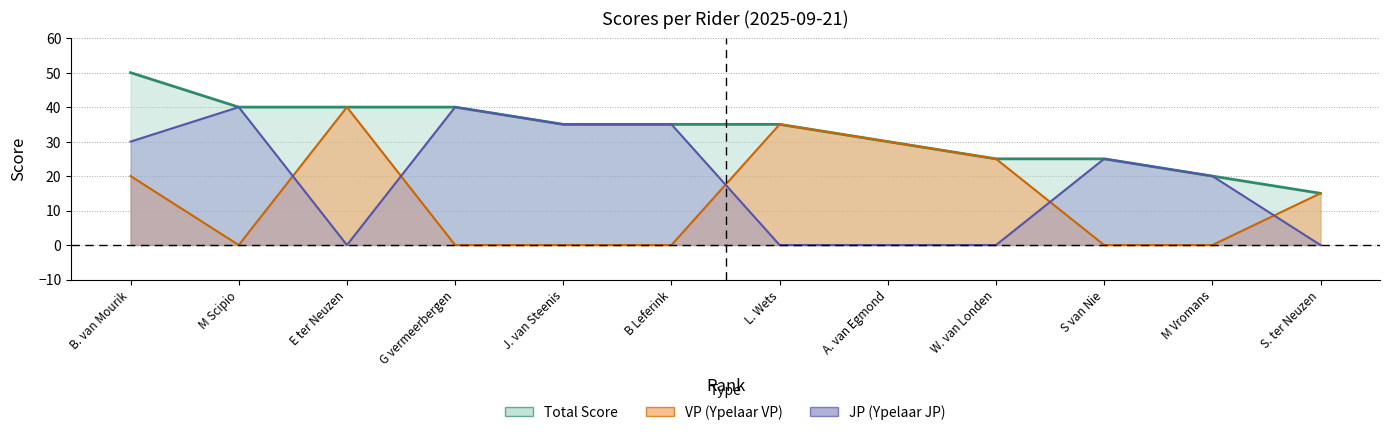

Reading right to left, list all the values displayed in this chart.

VP: S. ter Neuzen=15	M Vromans=0	S van Nie=0	W. van Londen=25	A. van Egmond=30	L. Wets=35	B Leferink=0	J. van Steenis=0	G vermeerbergen=0	E ter Neuzen=40	M Scipio=0	B. van Mourik=20
JP: S. ter Neuzen=0	M Vromans=20	S van Nie=25	W. van Londen=0	A. van Egmond=0	L. Wets=0	B Leferink=35	J. van Steenis=35	G vermeerbergen=40	E ter Neuzen=0	M Scipio=40	B. van Mourik=30